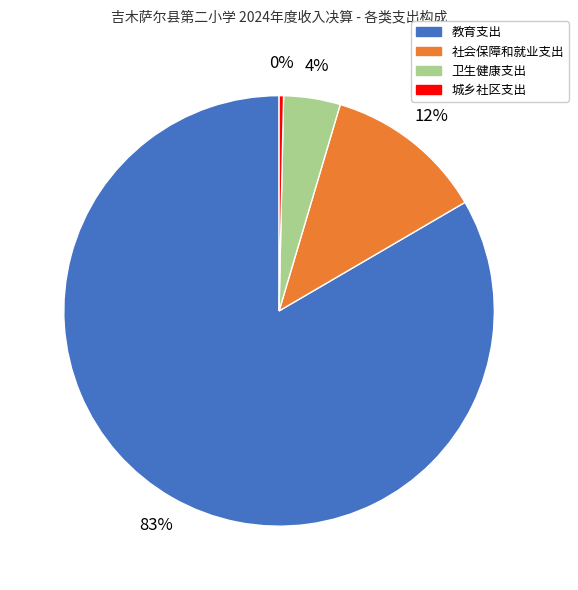

Rank the categories by value from lowest to highest.

城乡社区支出, 卫生健康支出, 社会保障和就业支出, 教育支出